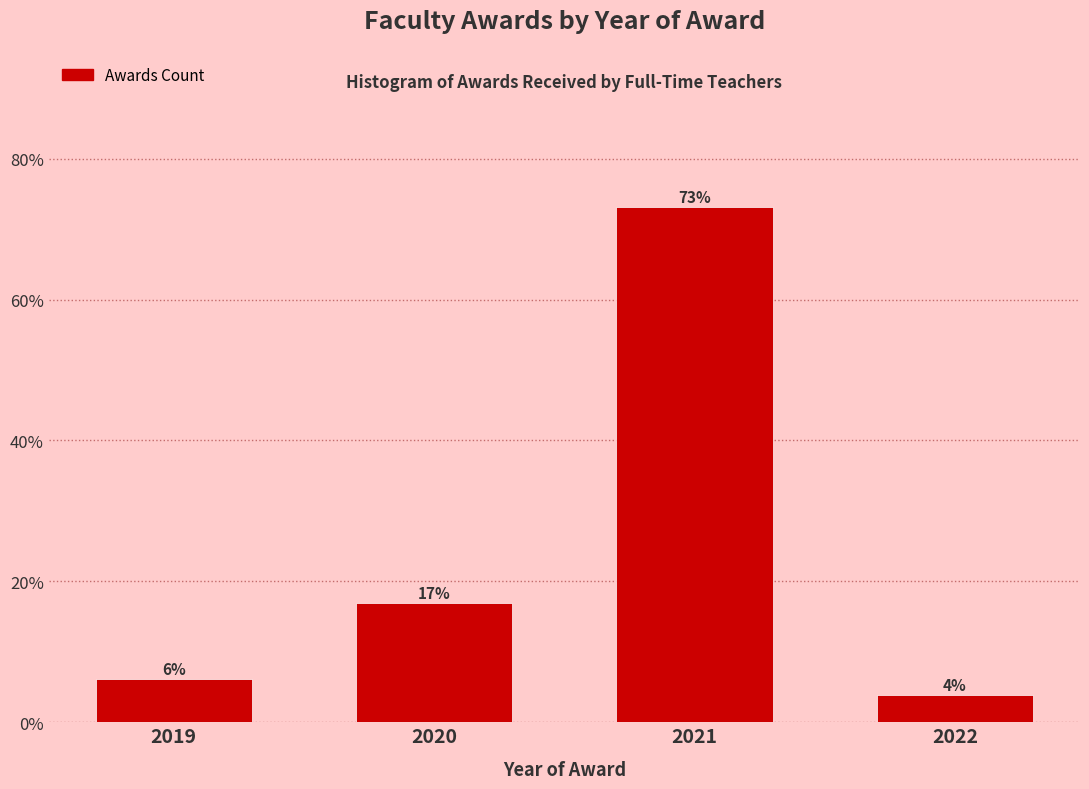

What is the sum of all values?

100.0